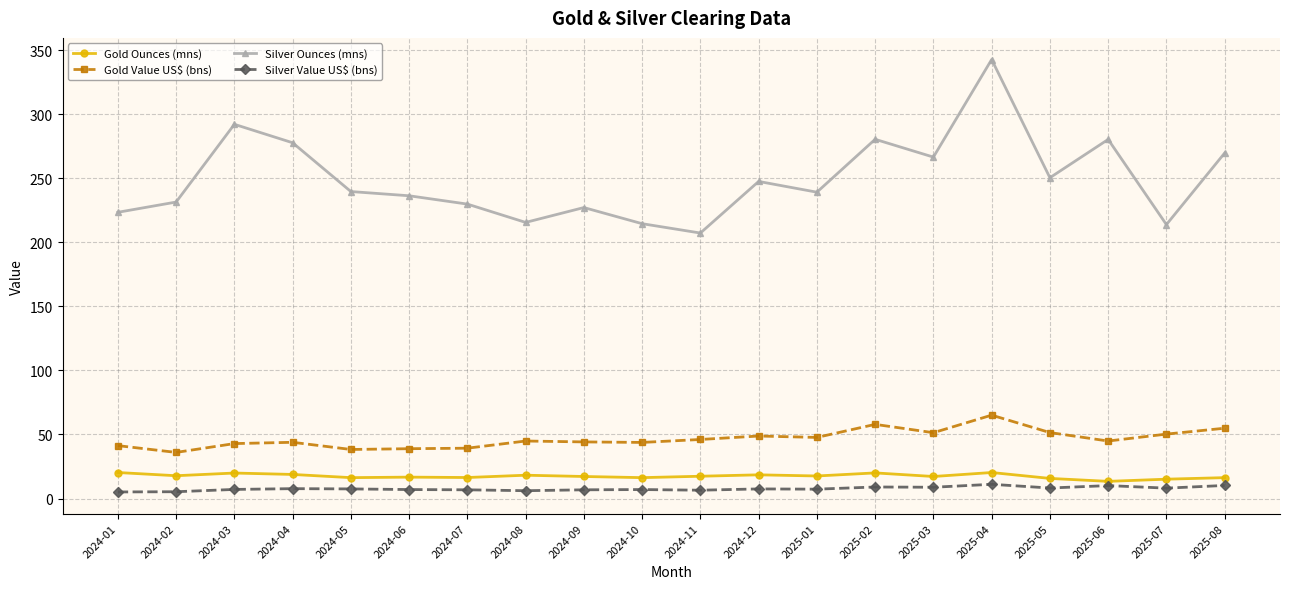

How many lines are shown in the chart?

4